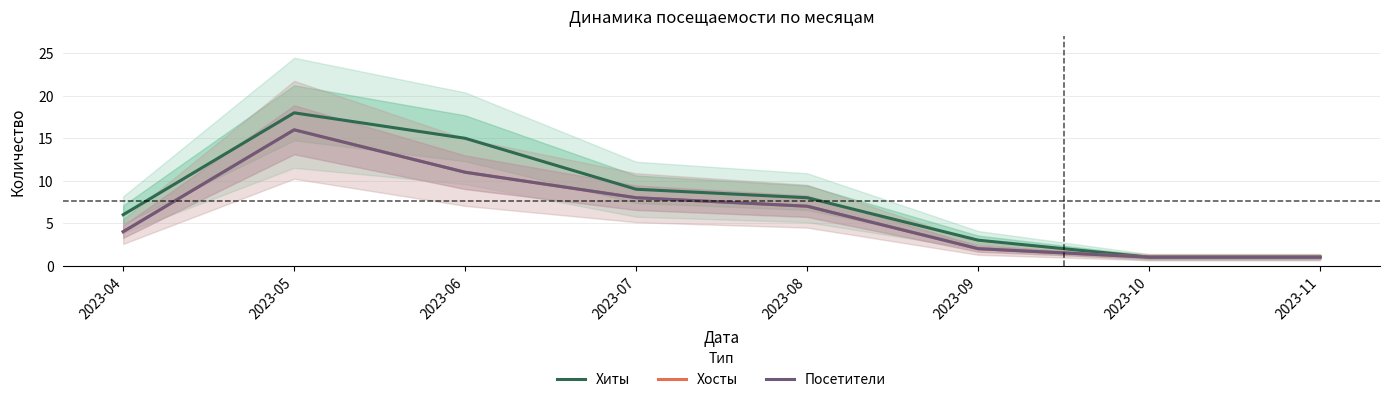

In Хиты, how many points are higher than both neighbors (excluding endpoints)?

1